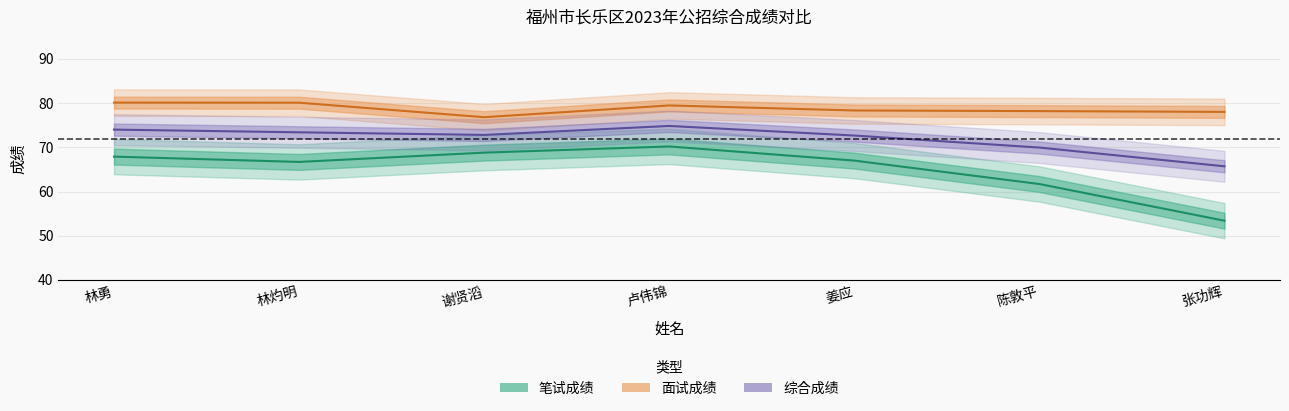

True or false: 面试成绩 and 综合成绩 intersect in this chart.

False